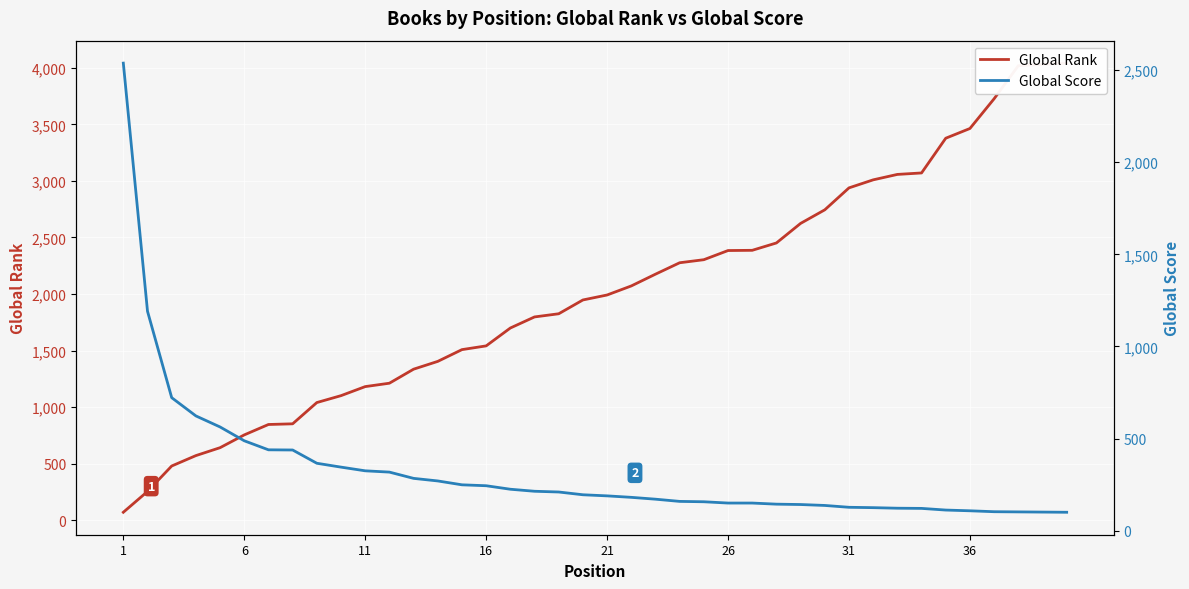

True or false: Global Rank and Global Score intersect in this chart.

True